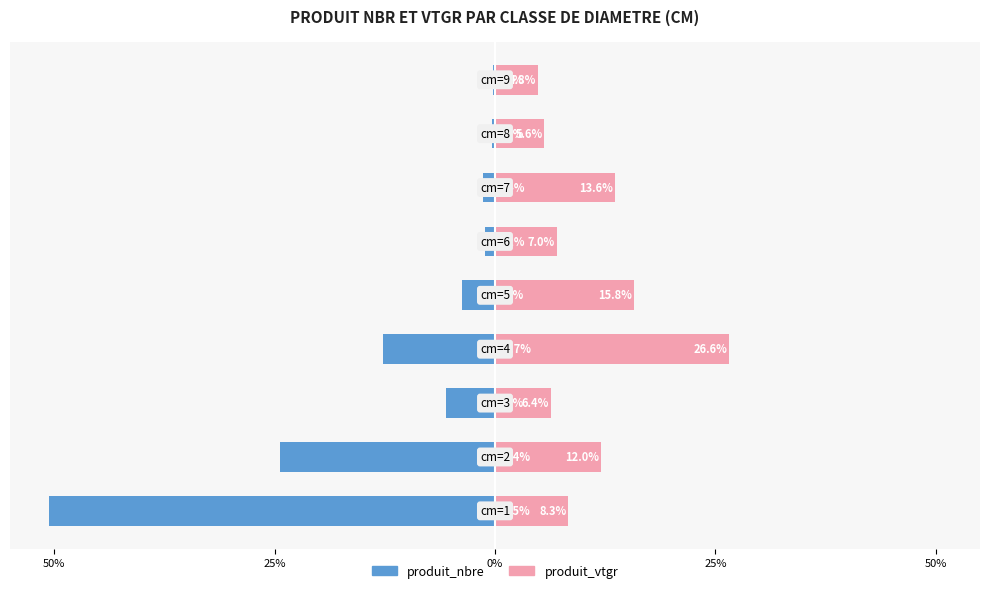

How many bars are there in each group?

2